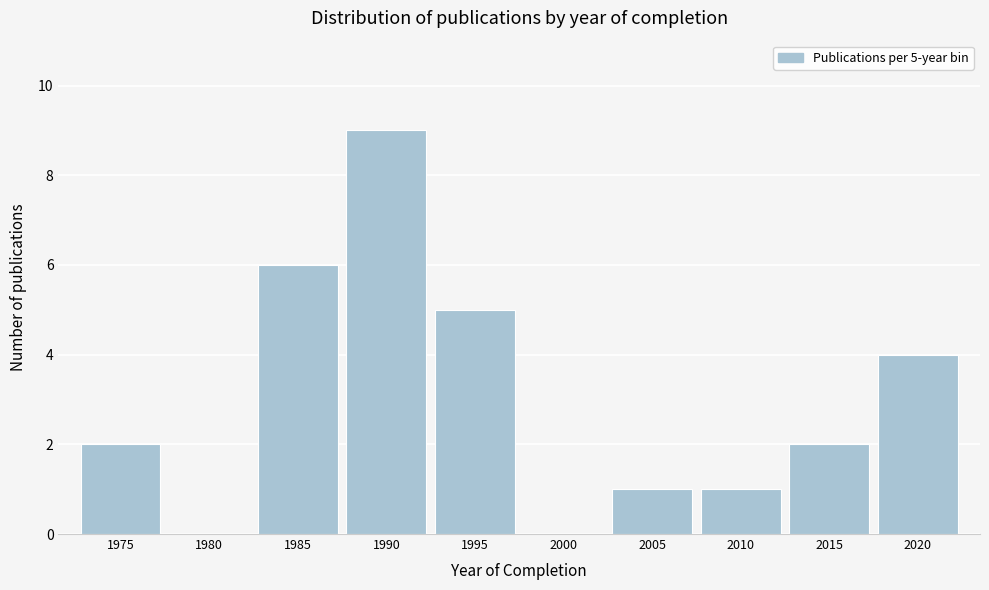

Reading left to right, list all the values displayed in this chart.

1975=2	1980=0	1985=6	1990=9	1995=5	2000=0	2005=1	2010=1	2015=2	2020=4